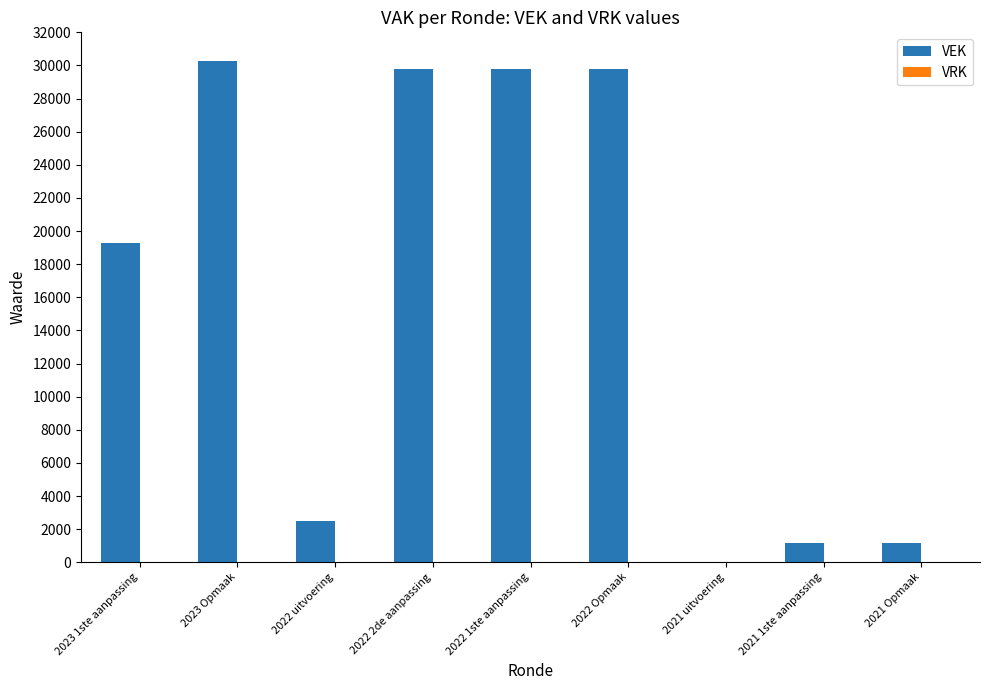

What is the sum of all values?

143796